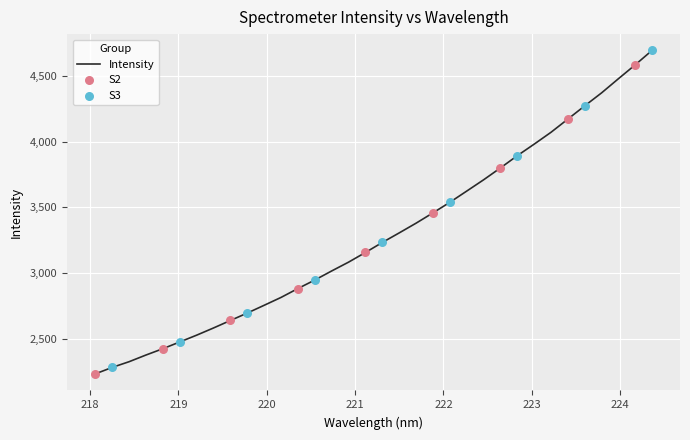

What is the greatest value displayed?

4696.9